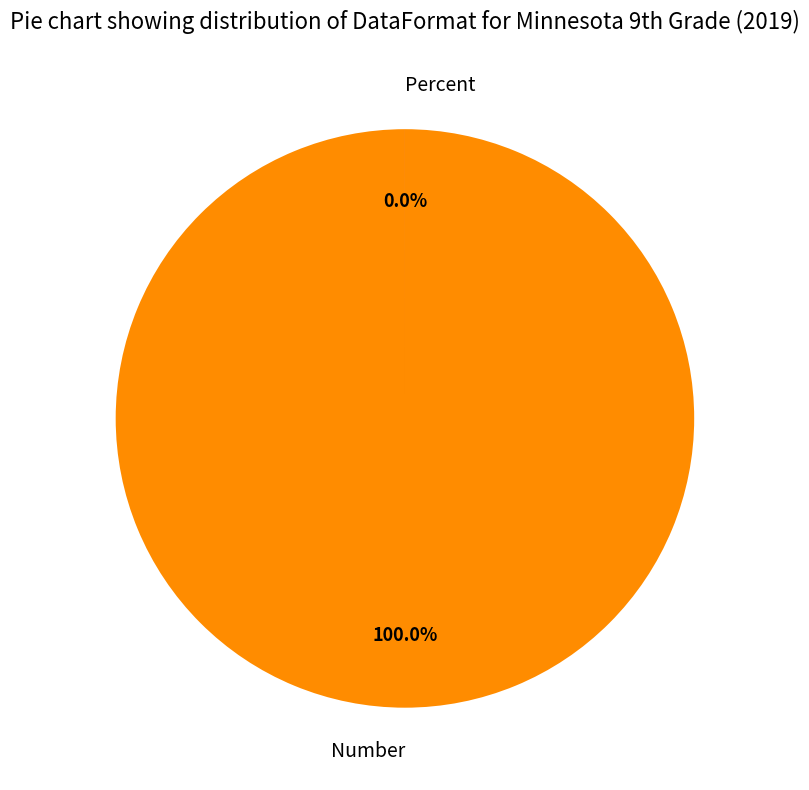

Rank the categories by value from lowest to highest.

Percent, Number